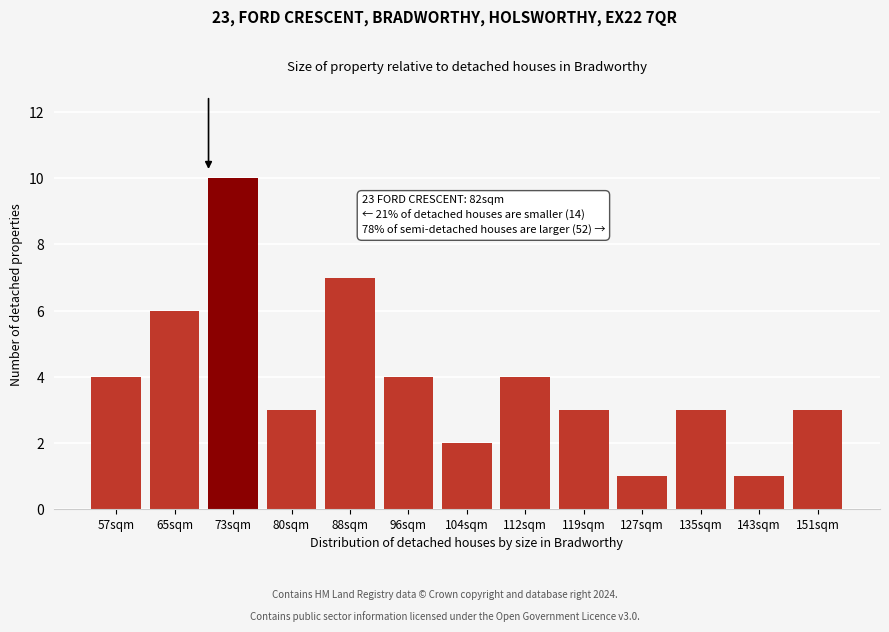

Reading right to left, extract all data points from this chart.

151sqm=3	143sqm=1	135sqm=3	127sqm=1	119sqm=3	112sqm=4	104sqm=2	96sqm=4	88sqm=7	80sqm=3	73sqm=10	65sqm=6	57sqm=4